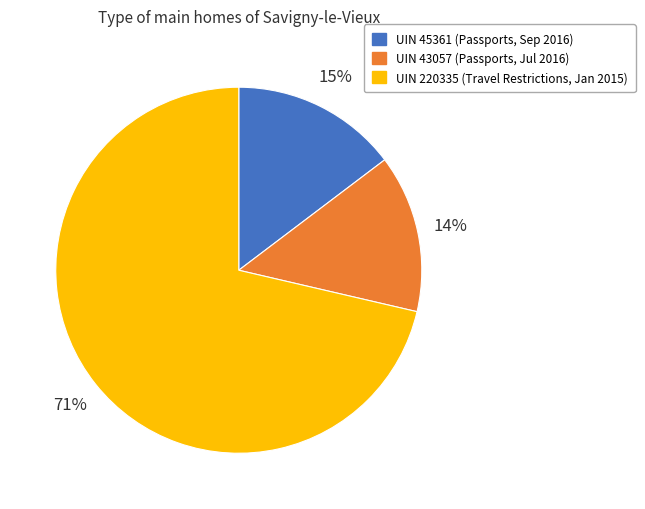

Is there a majority slice in this chart?

Yes